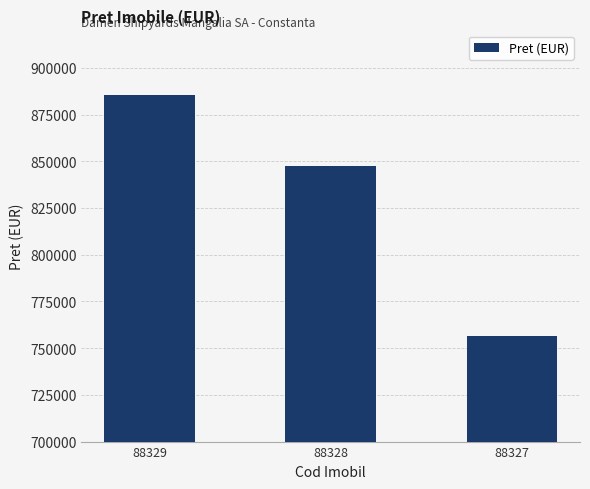

What is the change in value from 88329 to 88328?

-37890